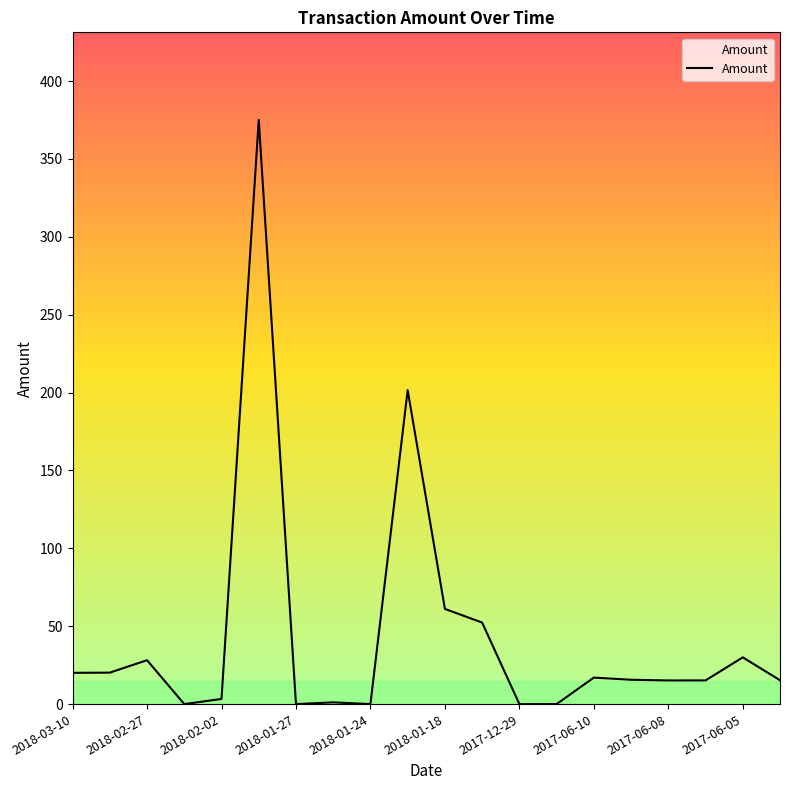

What is the maximum value shown in the chart?

375.0